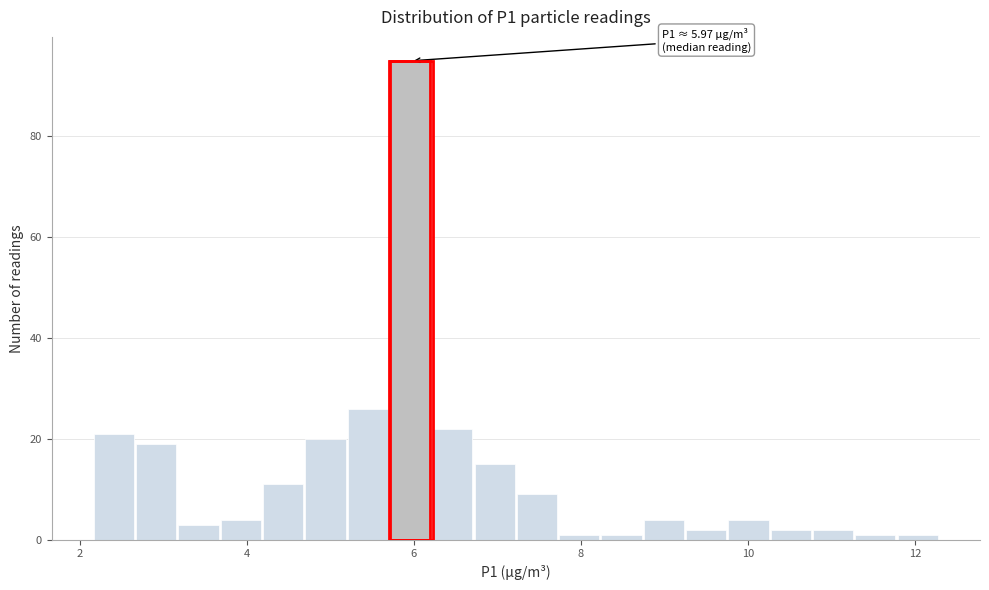

Read against the x-axis, roughly where is the centre of the tallest bar?

6.0